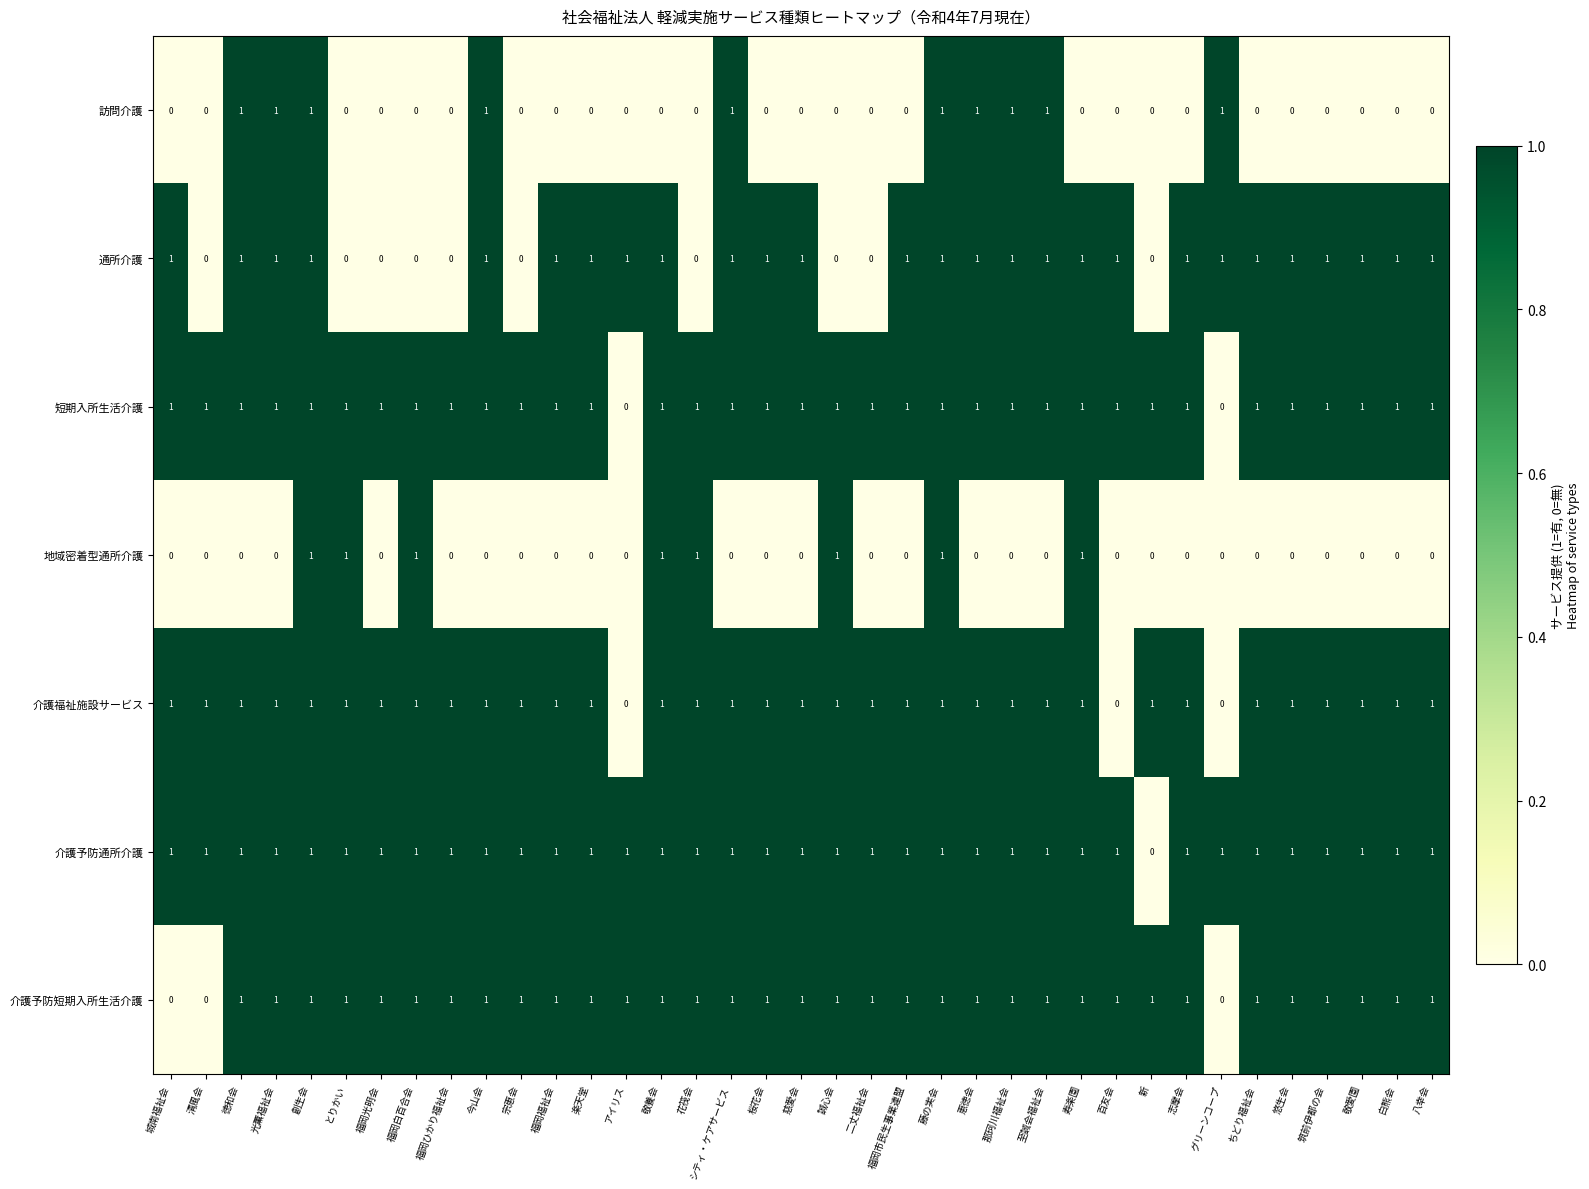

At how many categories does at least one series exceed 0?

37